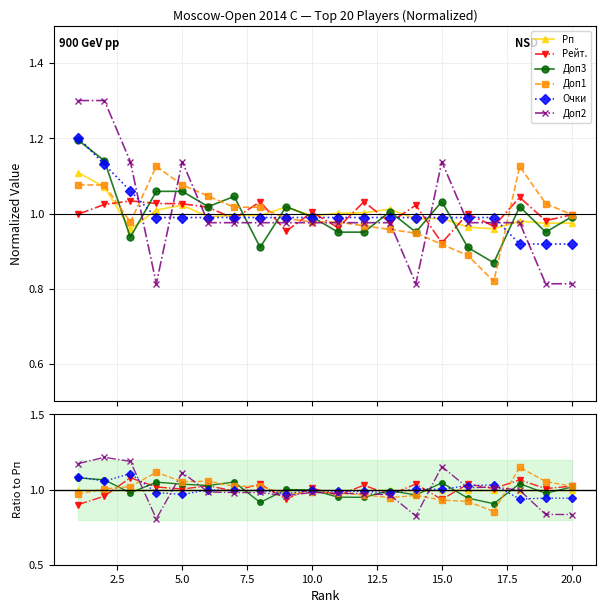

Is this an area chart (filled region under the line)?

No